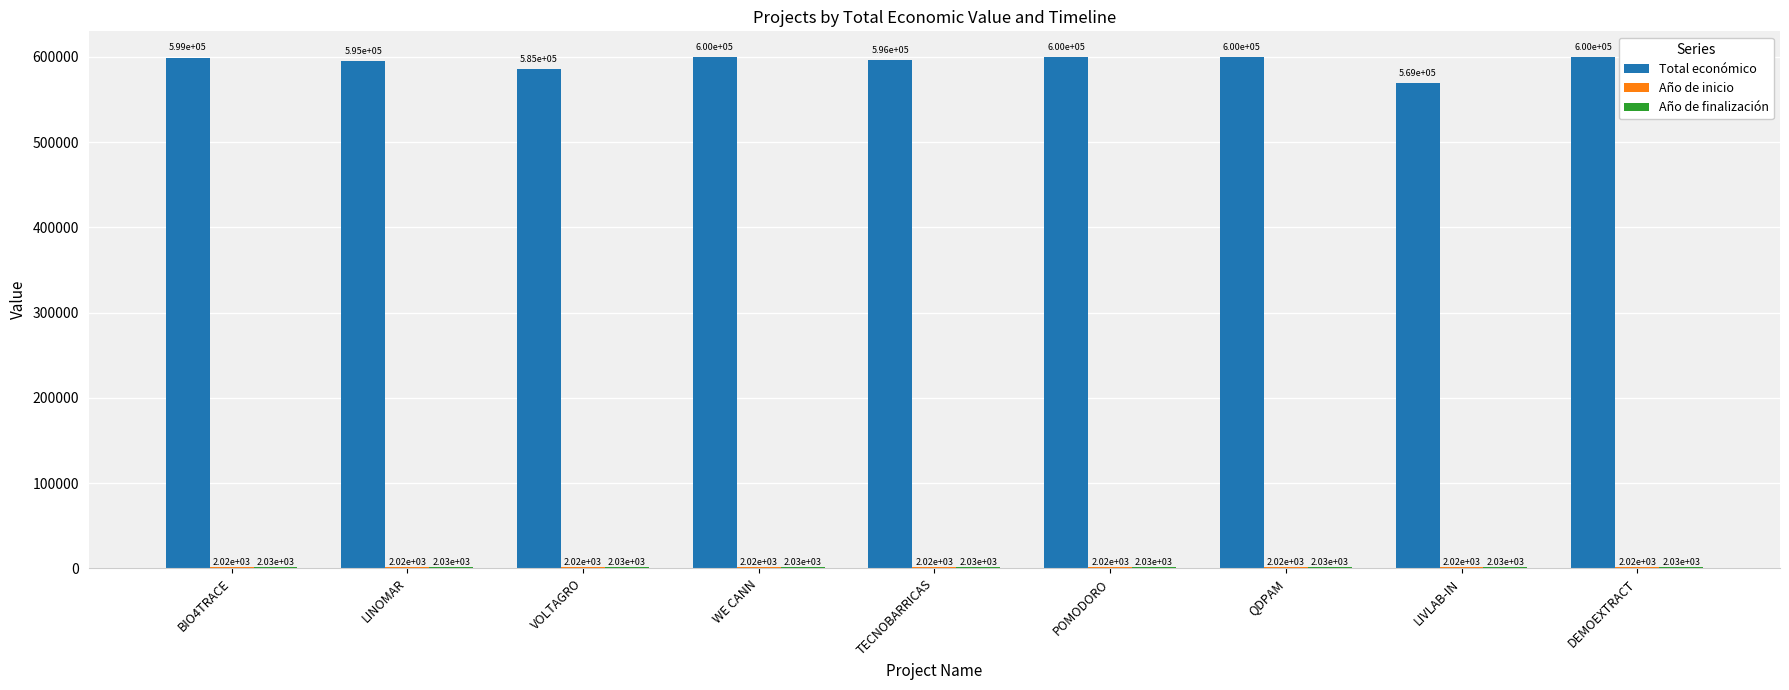

What is the label of the 8th bar from the left?

LIVLAB-IN